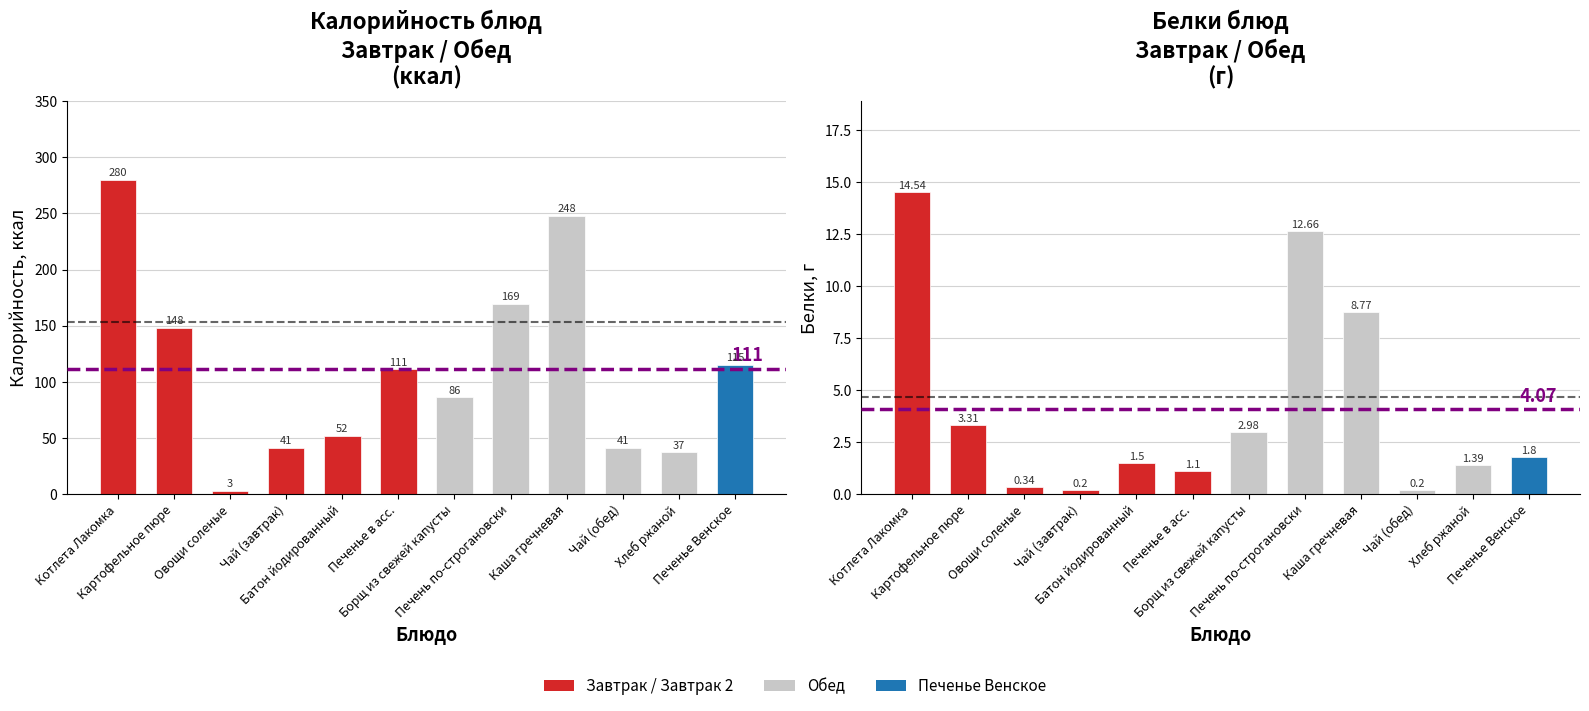

Is the value of Калорийность at Овощи соленые greater than the value of Белки at Печень по-строгановски?

No